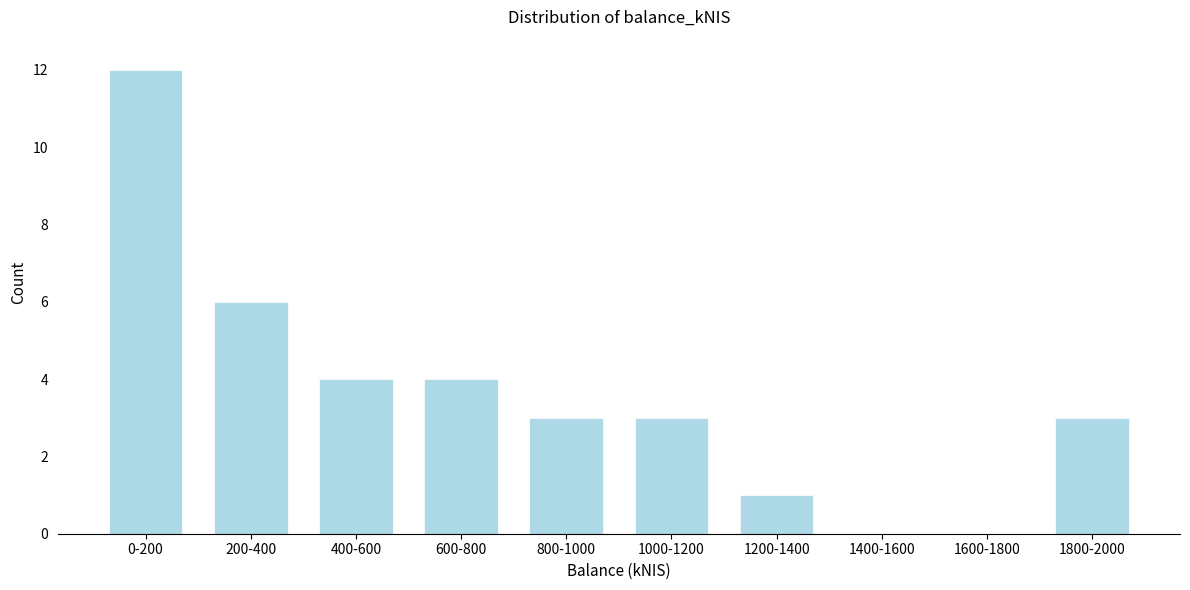

Reading left to right, what are all the values shown in this chart?

0-200=12	200-400=6	400-600=4	600-800=4	800-1000=3	1000-1200=3	1200-1400=1	1400-1600=0	1600-1800=0	1800-2000=3